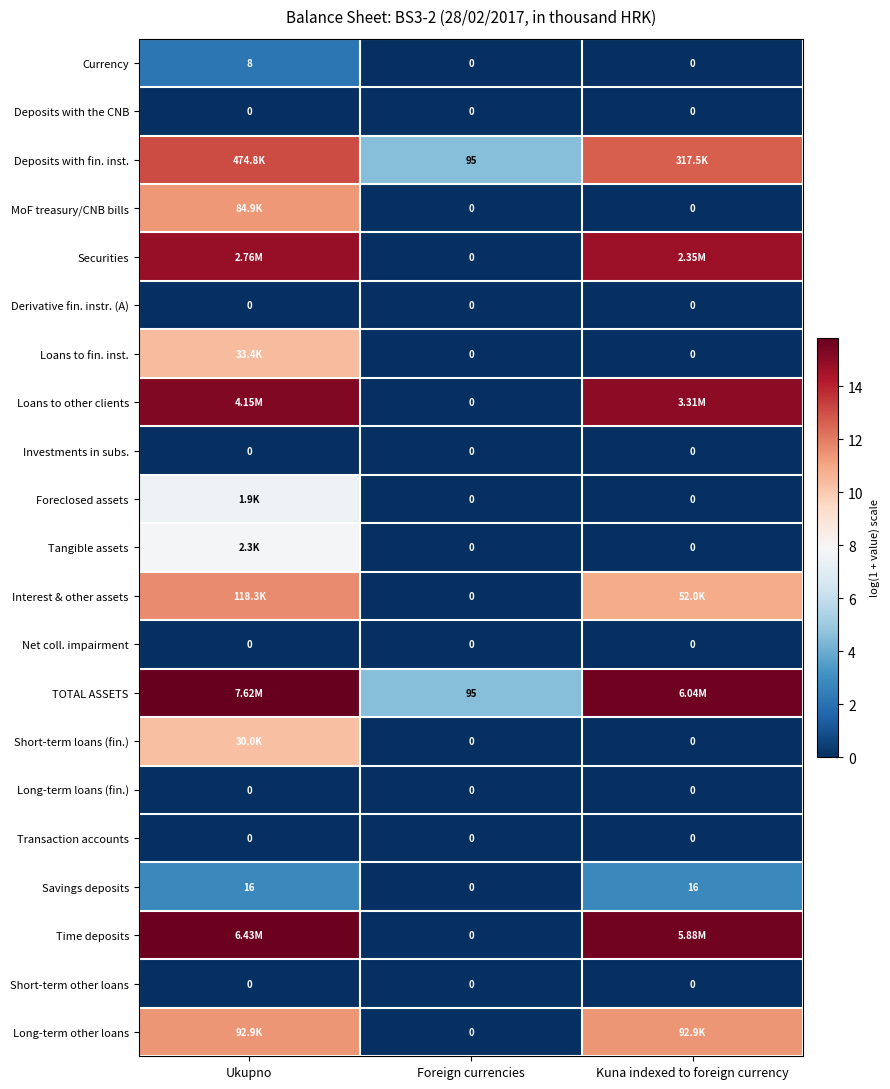

How many data points in Deposits with fin. inst. are above 12?

2